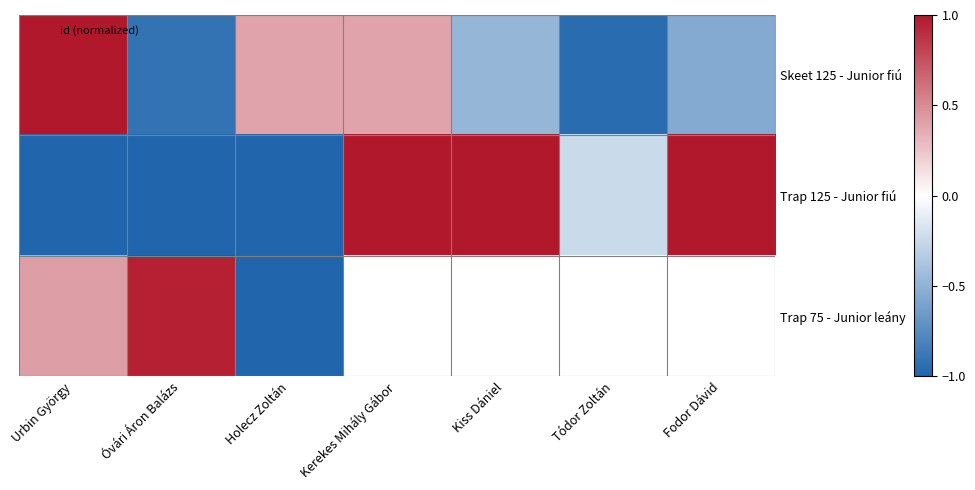

True or false: Trap 75 - Junior leány has a value of 1.7 at Óvári Áron Balázs.

False